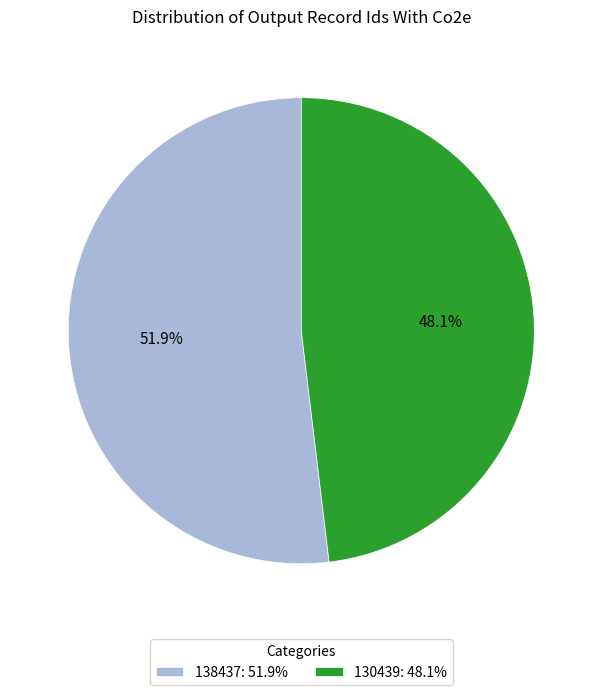

What percentage do 130439 and 138437 together represent?

100.0%